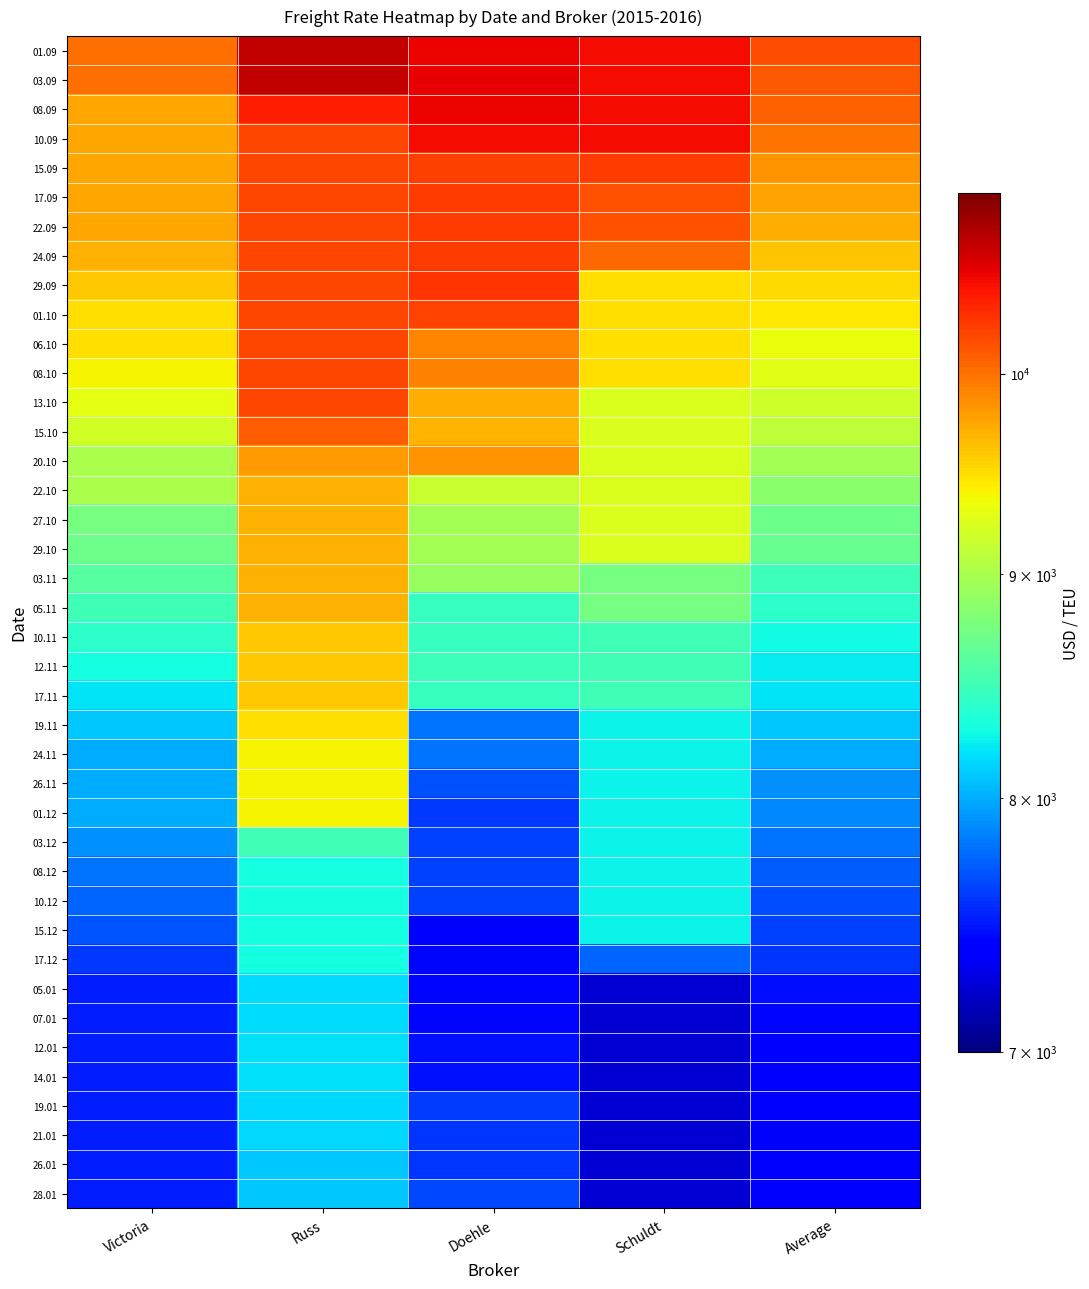

What is the total value across all series at Schuldt?

350850